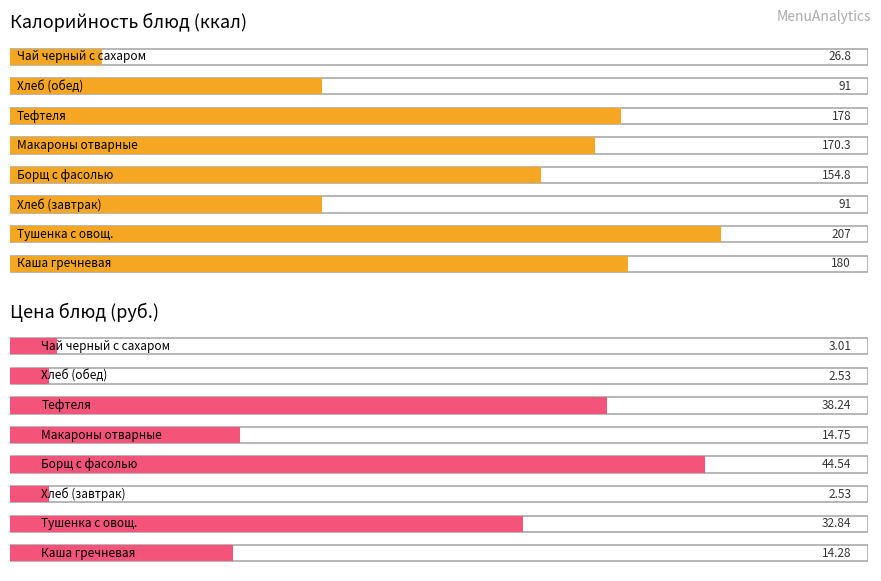

Reading left to right, what are all the values shown in this chart?

Калорийность: 180.0	207.0	91.0	154.8	170.3	178.0	91.0	26.8
Цена: 14.3	32.8	2.5	44.5	14.8	38.2	2.5	3.0